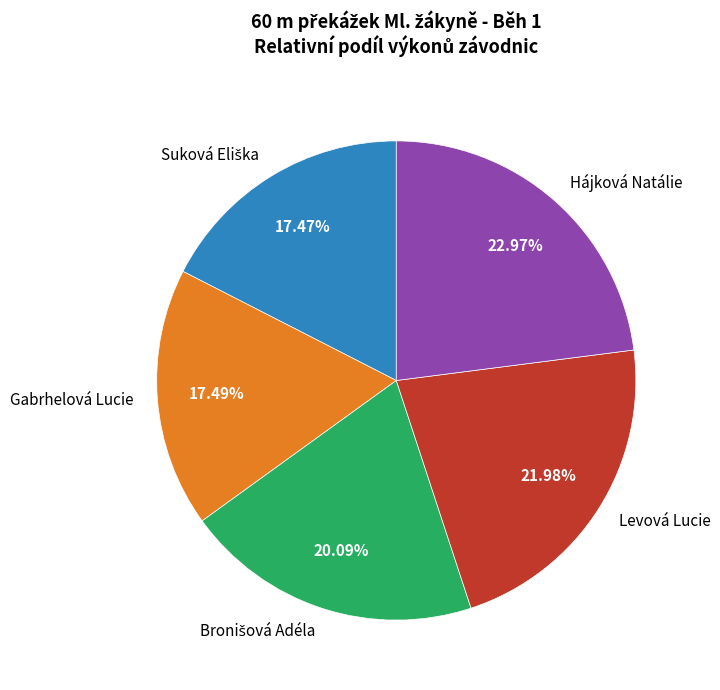

True or false: Gabrhelová Lucie accounts for 26% of the total.

False